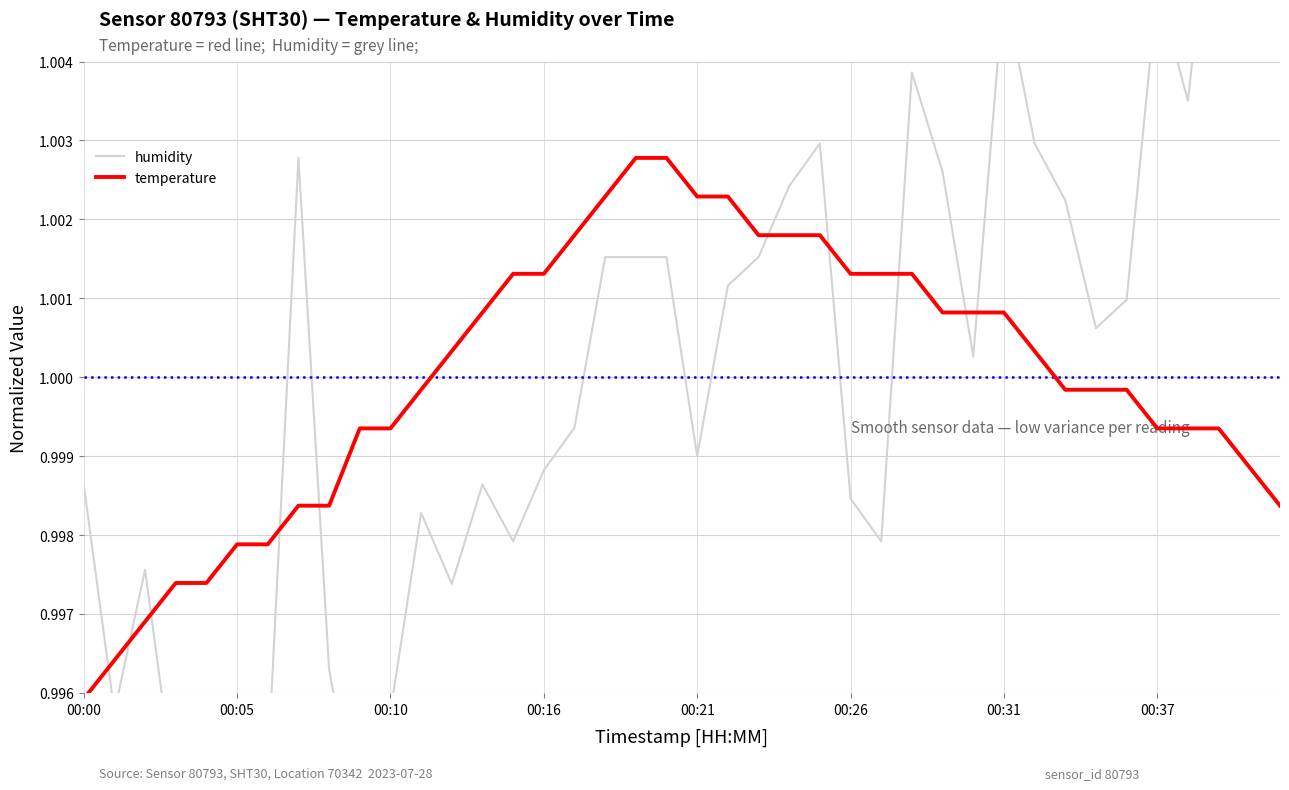

Is it true that temperature equals 0.6 at 00:37?

False